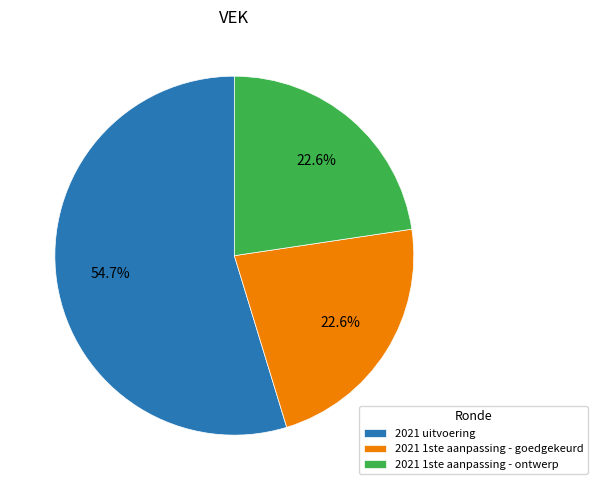

To the nearest percent, what is the difference between the 2021 uitvoering and 2021 1ste aanpassing - goedgekeurd slice percentages?

32%